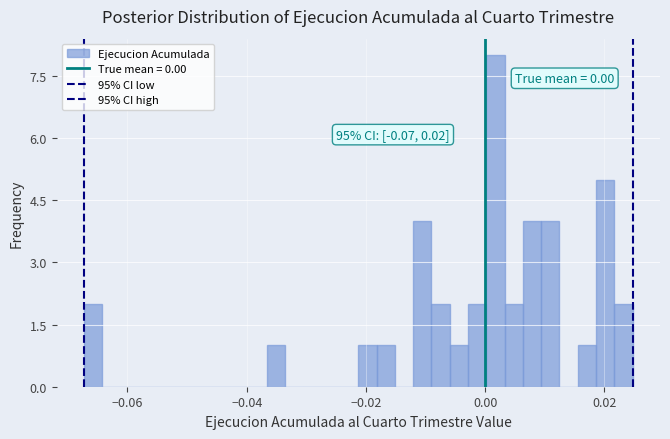

Read against the x-axis, roughly where is the centre of the tallest bar?

0.002